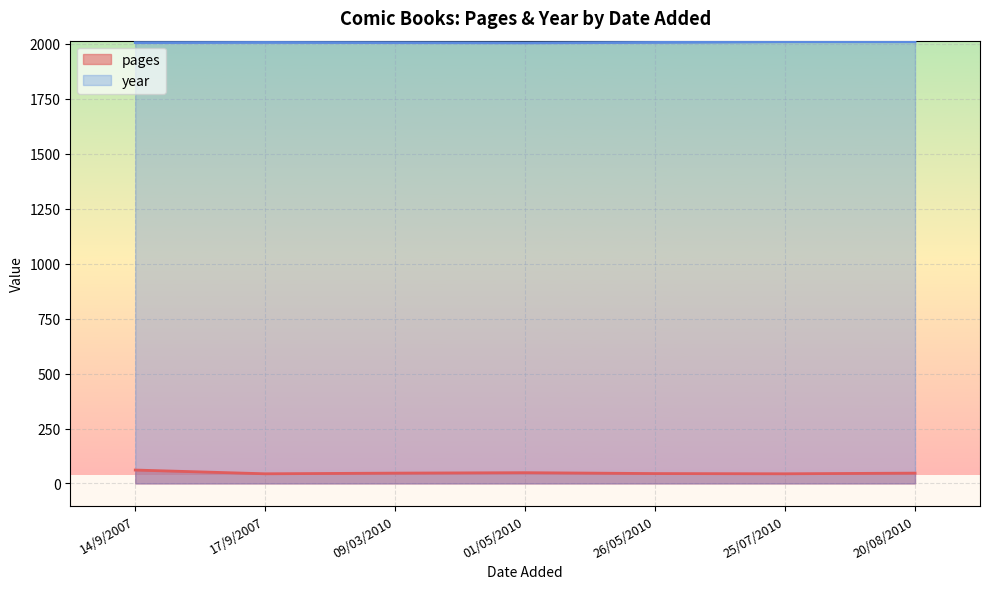

What are all the series names shown in the legend?

pages, year